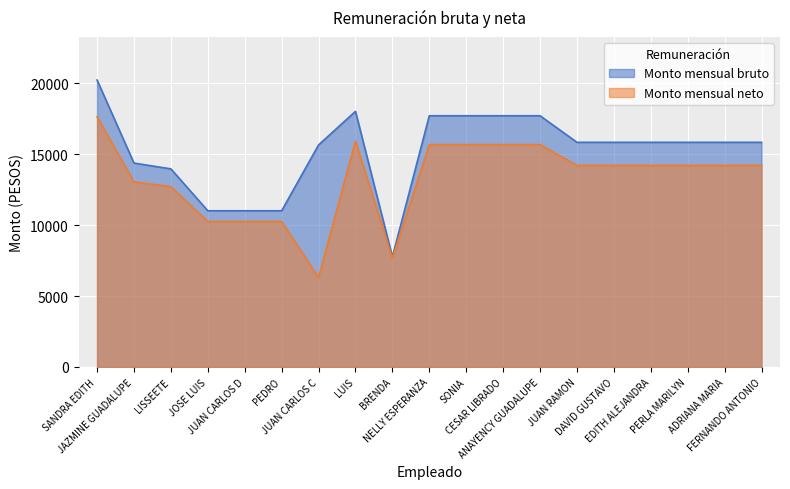

Reading left to right, list all the values displayed in this chart.

Monto mensual bruto: SANDRA EDITH=20224.1	JAZMINE GUADALUPE=14371.2	LISSEETE=13961.2	JOSE LUIS=11009.8	JUAN CARLOS D=11009.8	PEDRO=11009.8	JUAN CARLOS C=15648.1	LUIS=18017.0	BRENDA=7766.7	NELLY ESPERANZA=17705.4	SONIA=17705.4	CESAR LIBRADO=17705.4	ANAYENCY GUADALUPE=17705.4	JUAN RAMON=15834.3	DAVID GUSTAVO=15834.3	EDITH ALEJANDRA=15834.3	PERLA MARILYN=15834.3	ADRIANA MARIA=15834.3	FERNANDO ANTONIO=15834.3
Monto mensual neto: SANDRA EDITH=17639.1	JAZMINE GUADALUPE=13042.2	LISSEETE=12707.7	JOSE LUIS=10252.2	JUAN CARLOS D=10252.2	PEDRO=10252.2	JUAN CARLOS C=6309.3	LUIS=15913.9	BRENDA=7668.9	NELLY ESPERANZA=15670.4	SONIA=15670.4	CESAR LIBRADO=15670.4	ANAYENCY GUADALUPE=15670.4	JUAN RAMON=14208.3	DAVID GUSTAVO=14208.1	EDITH ALEJANDRA=14208.1	PERLA MARILYN=14208.1	ADRIANA MARIA=14208.1	FERNANDO ANTONIO=14208.1